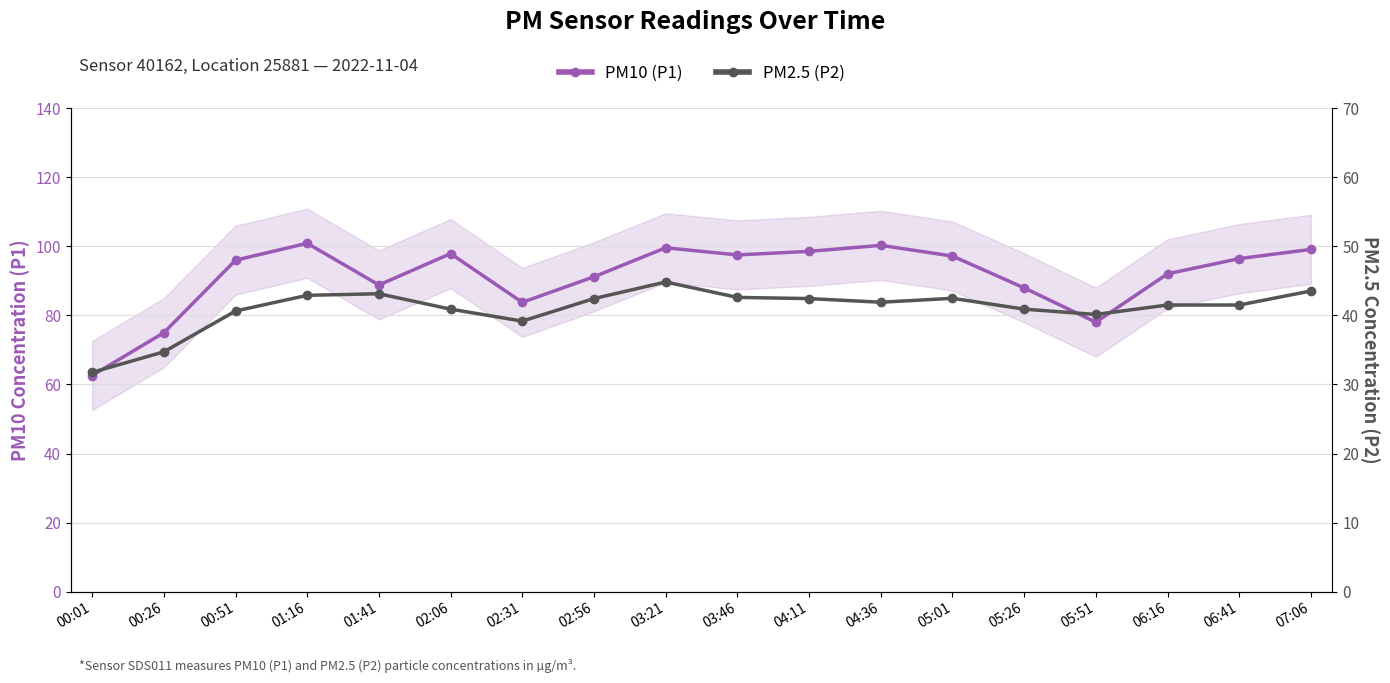

At which category does the chart reach its minimum across all series?

00:01